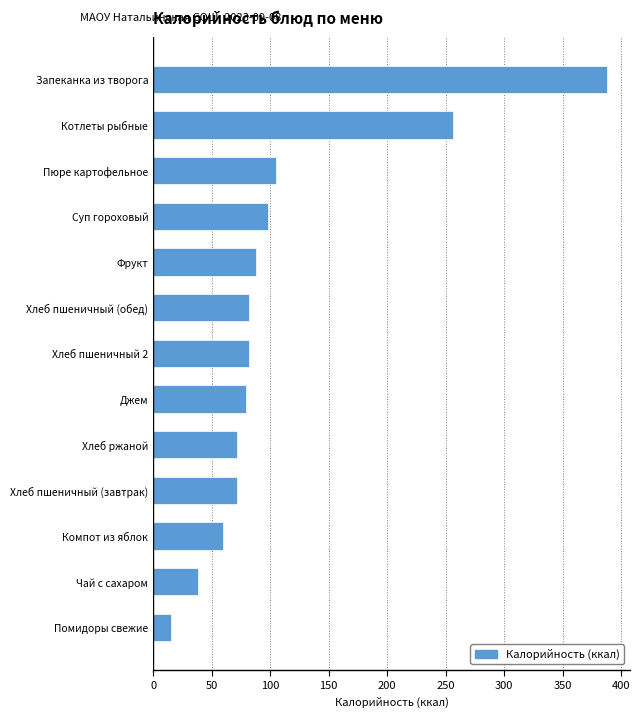

Reading bottom to top, transcribe all the data shown in this chart.

15	38	60	72	72	79	82	82	88	98	105	256	388